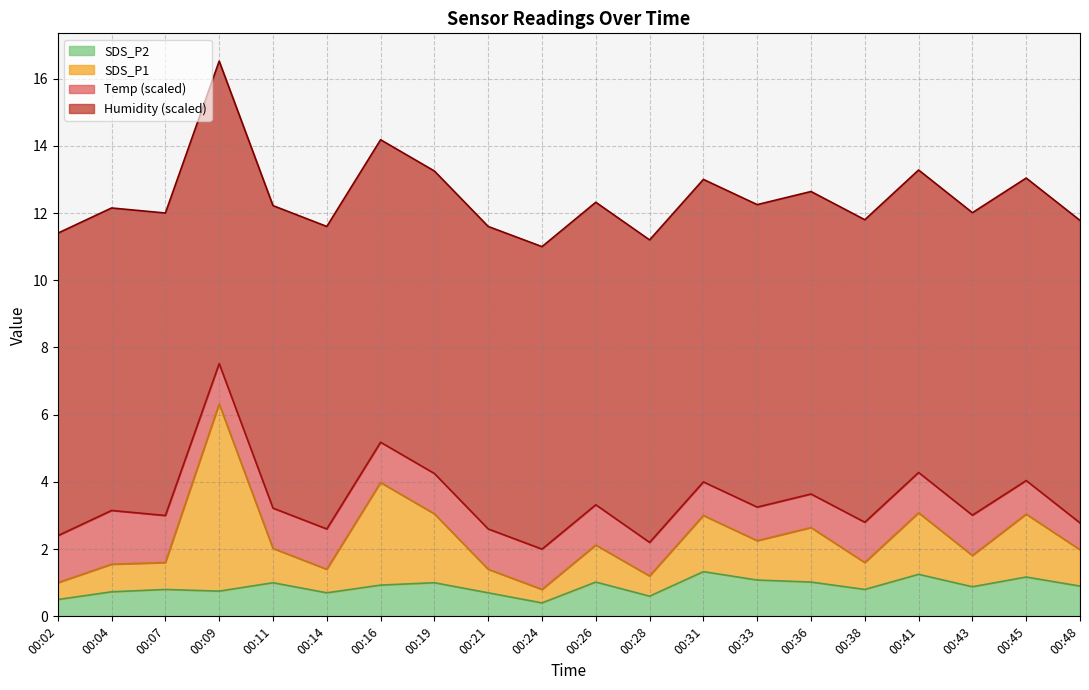

At which category is the sum across all series the highest?

00:09